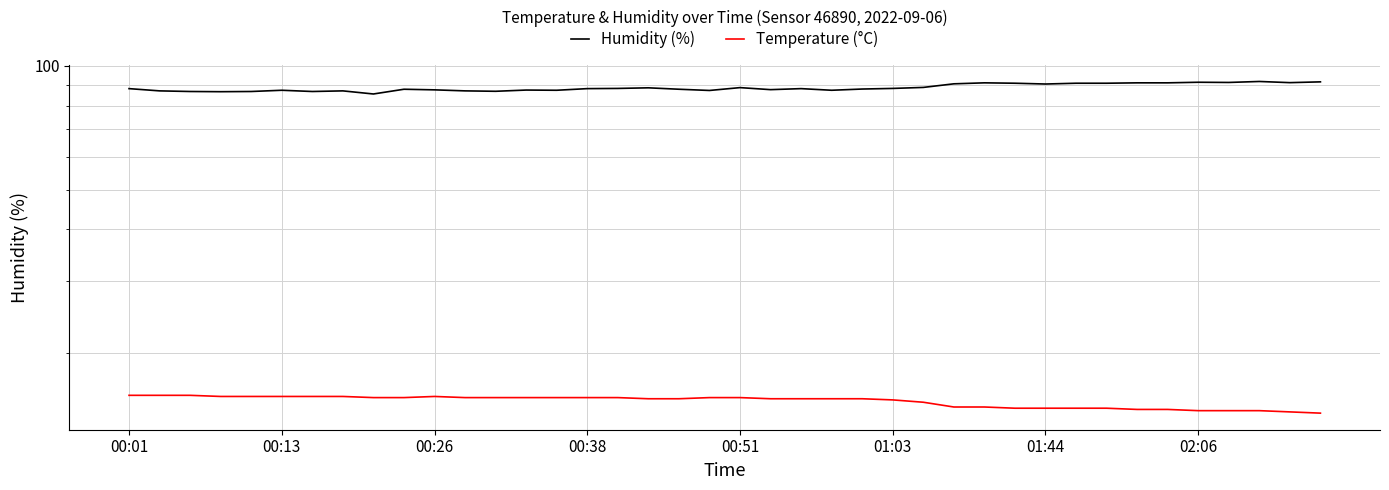

Does the chart have visible grid lines?

Yes